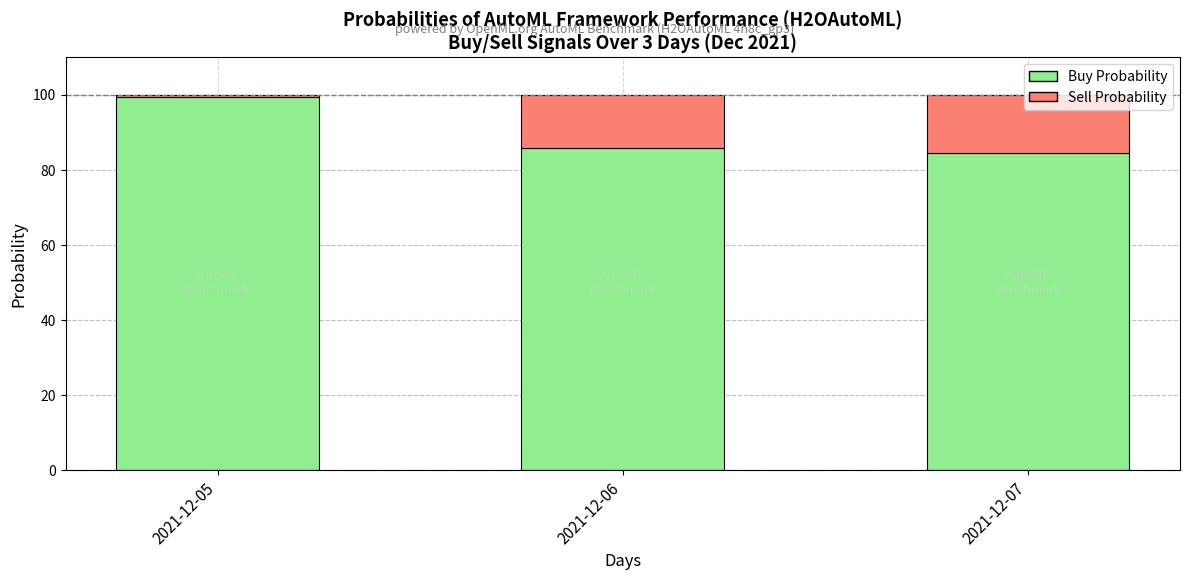

How many distinct data groups are displayed?

2